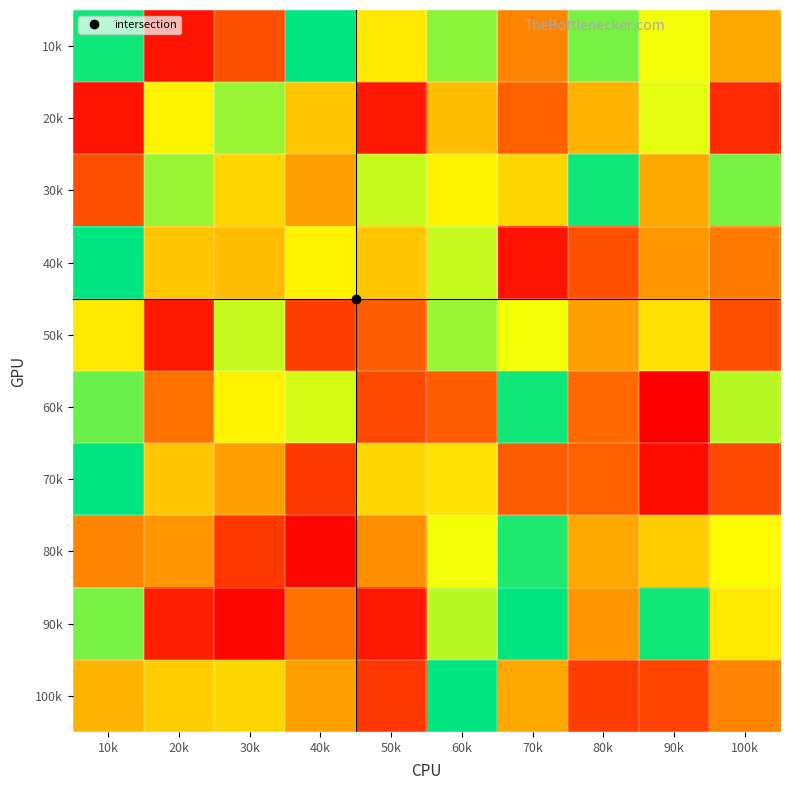

Rank the series at 30k from highest to lowest value.

20k, 50k, 60k, 30k, 100k, 40k, 70k, 10k, 80k, 90k